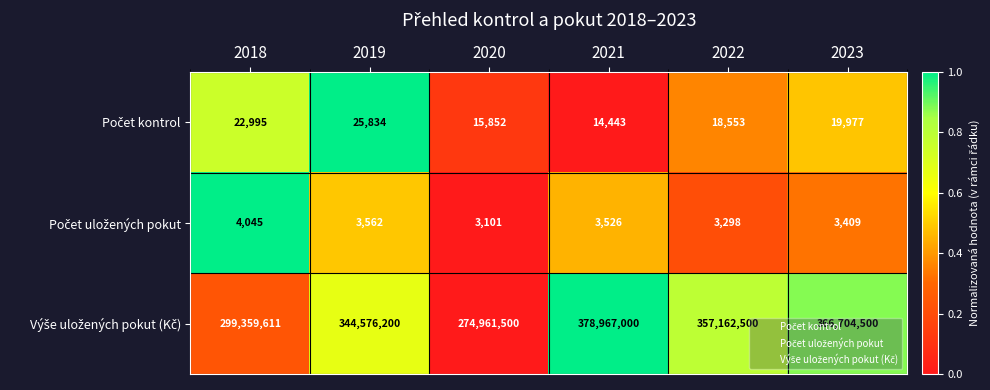

At which category is the sum across all series the highest?

2021